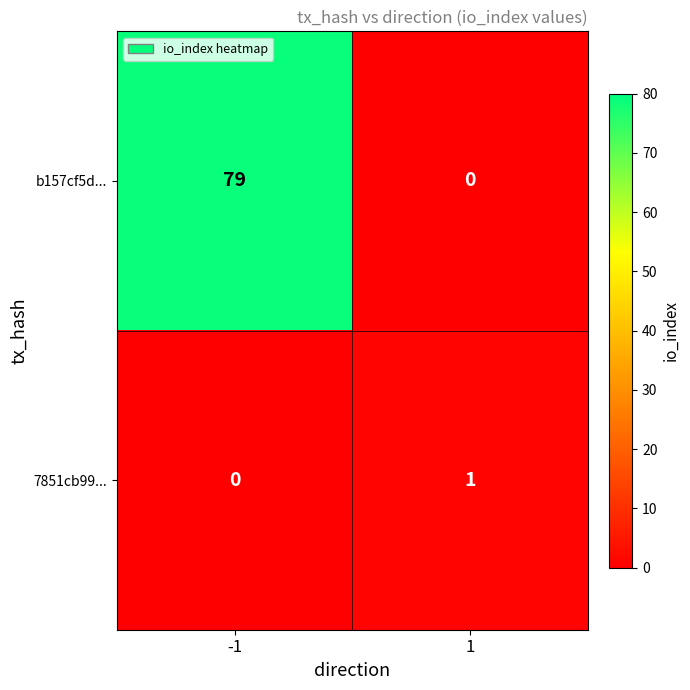

What is the maximum value shown in the chart?

79